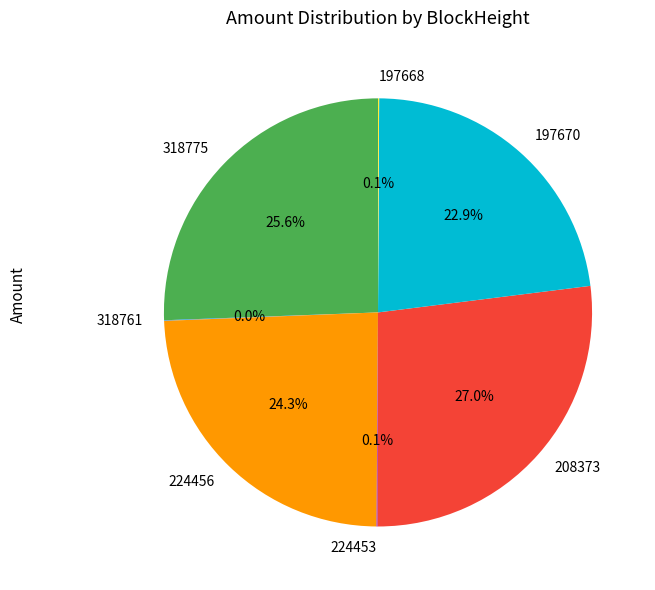

What is the total percentage of 318775 and 208373?

52.6%